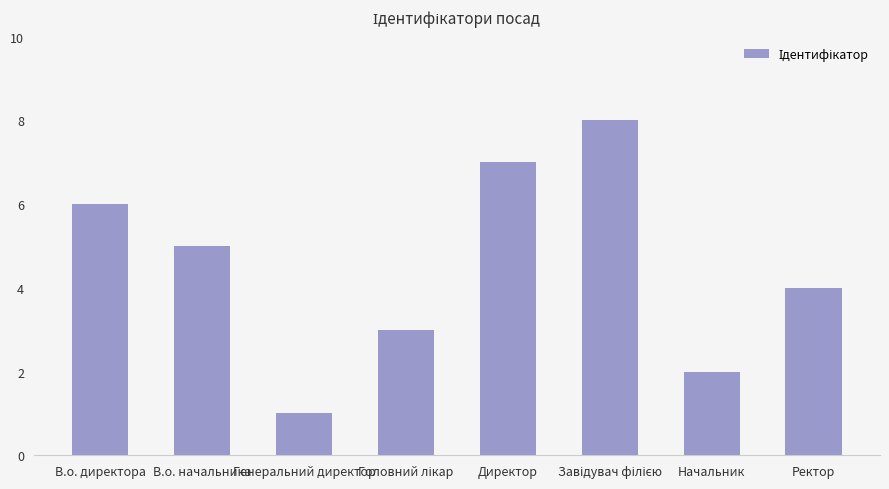

How many categories are shown in the chart?

8